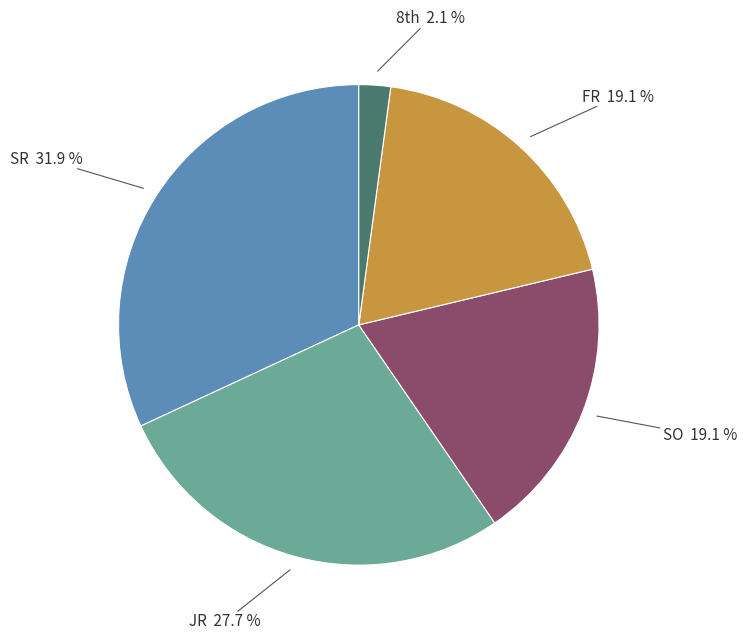

What is the largest slice in the pie chart?

SR